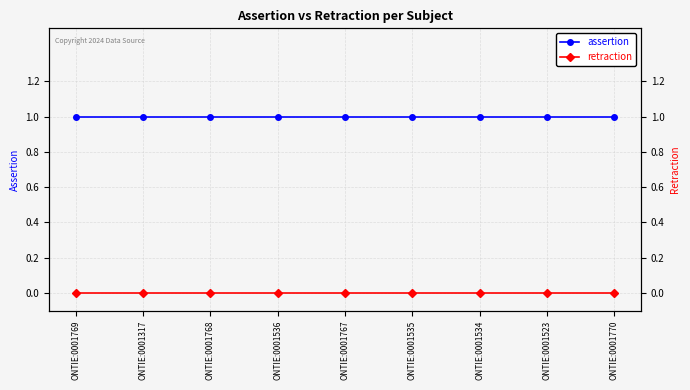

Reading left to right, list all the values displayed in this chart.

assertion: 1	1	1	1	1	1	1	1	1
retraction: 0	0	0	0	0	0	0	0	0